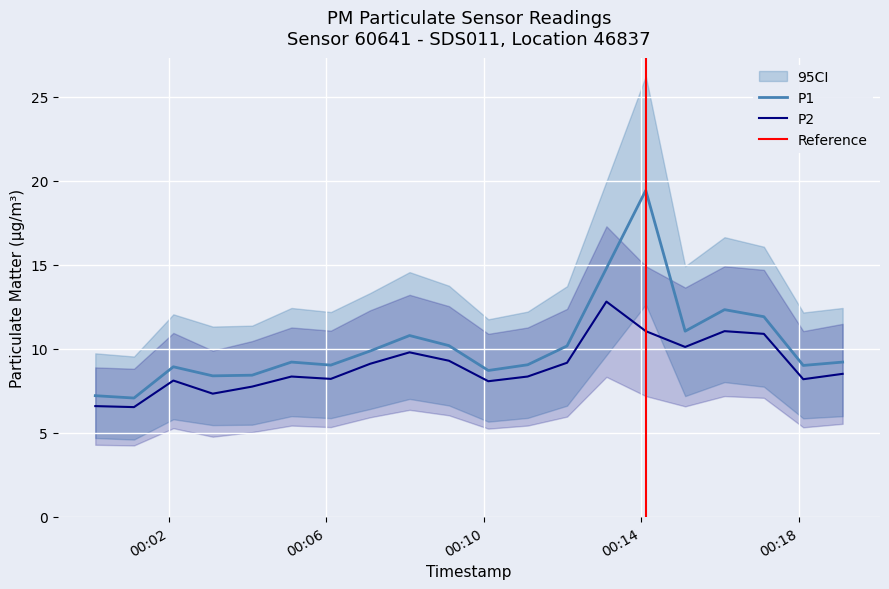

What is the maximum value for P2?

12.8